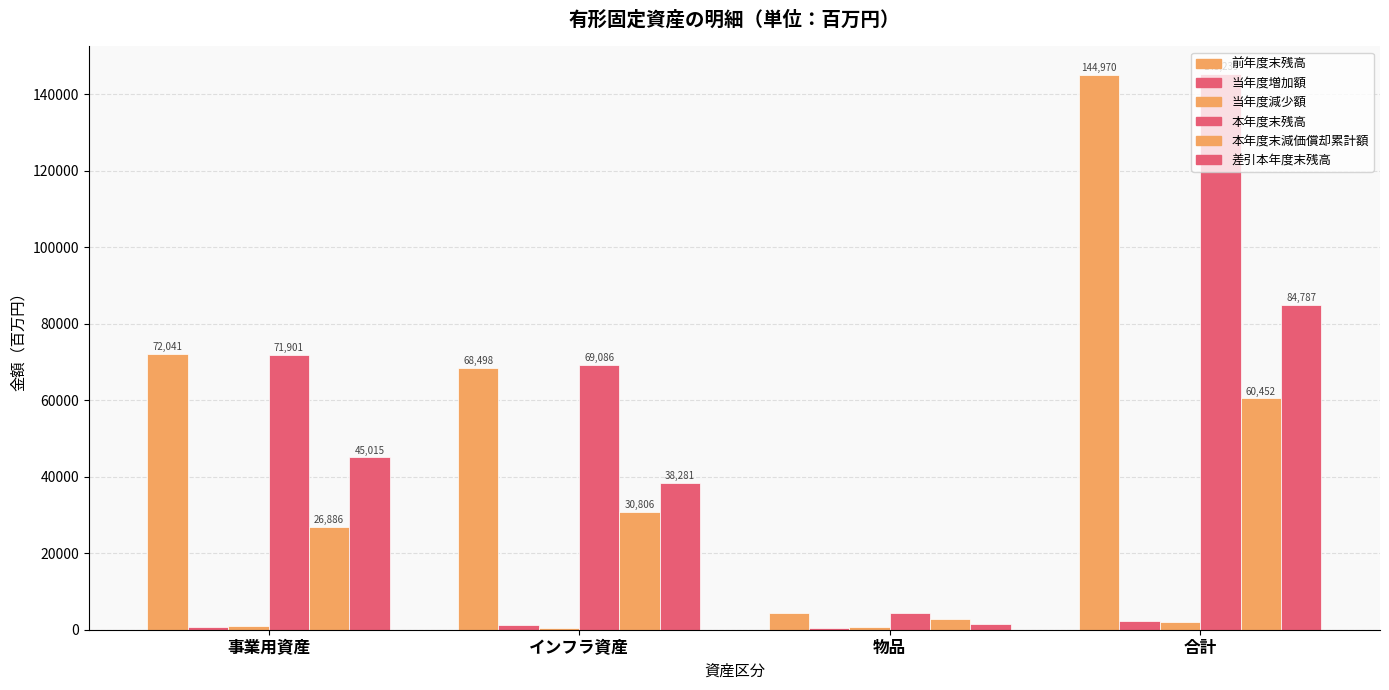

What is the difference between the 差引本年度末残高 values at 合計 and 事業用資産?

39772